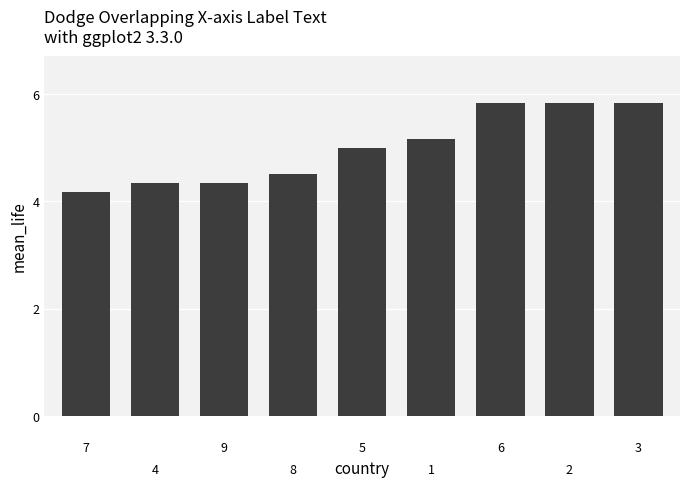

What is the difference between the maximum and second lowest values?

1.5